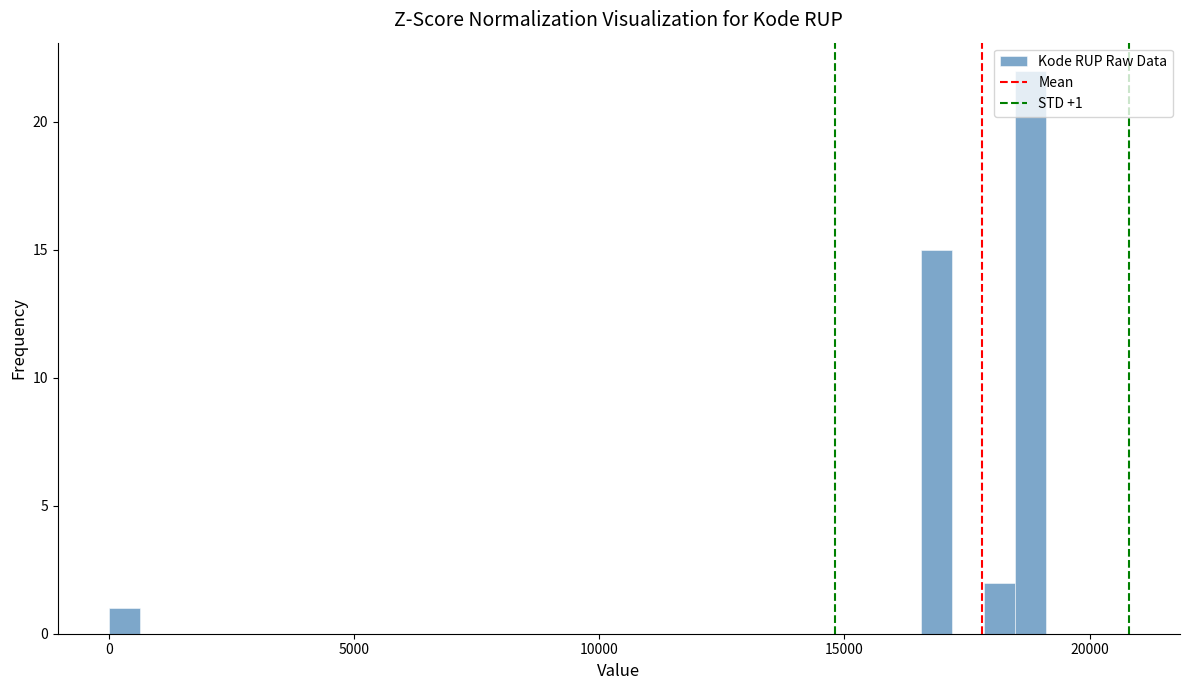

Around what value on the x-axis is the tallest bar? Give the approximate position of its centre, as read against the axis.

19000